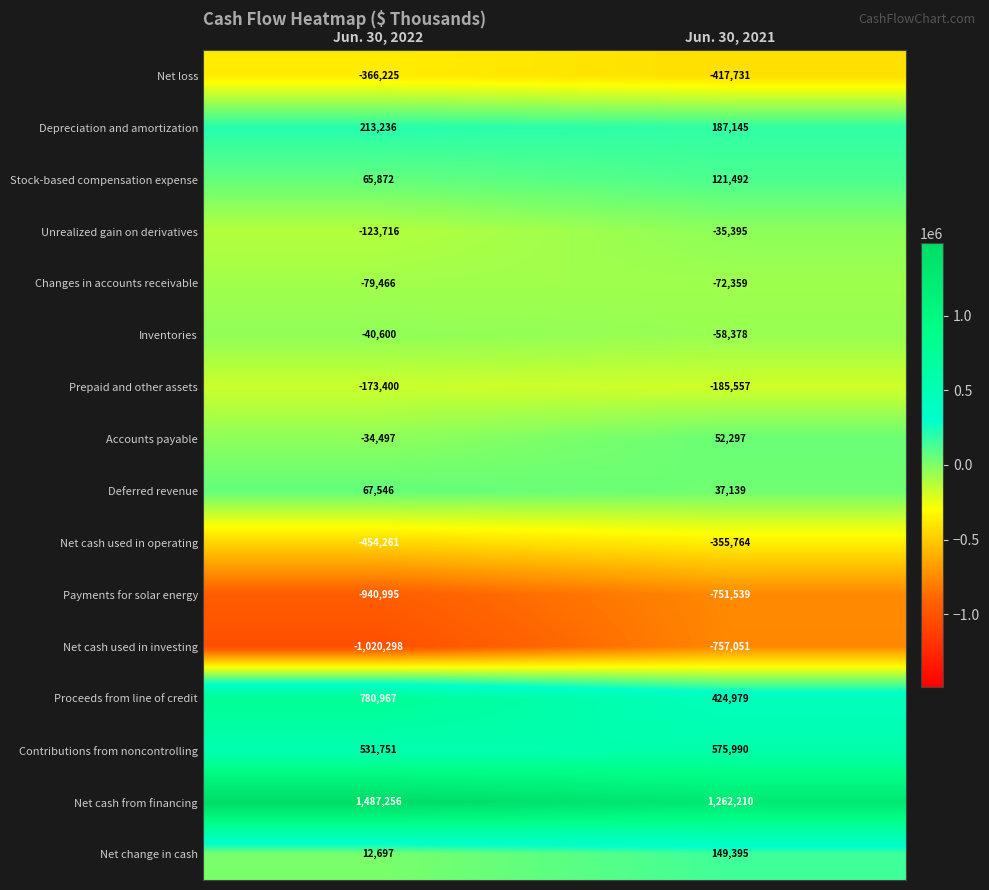

What is the smallest value displayed?

-1020298